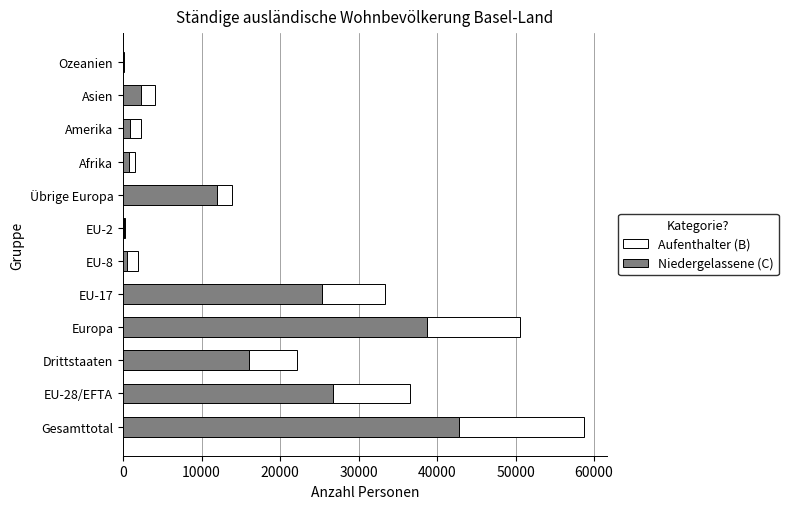

How many data points does each series have?

12